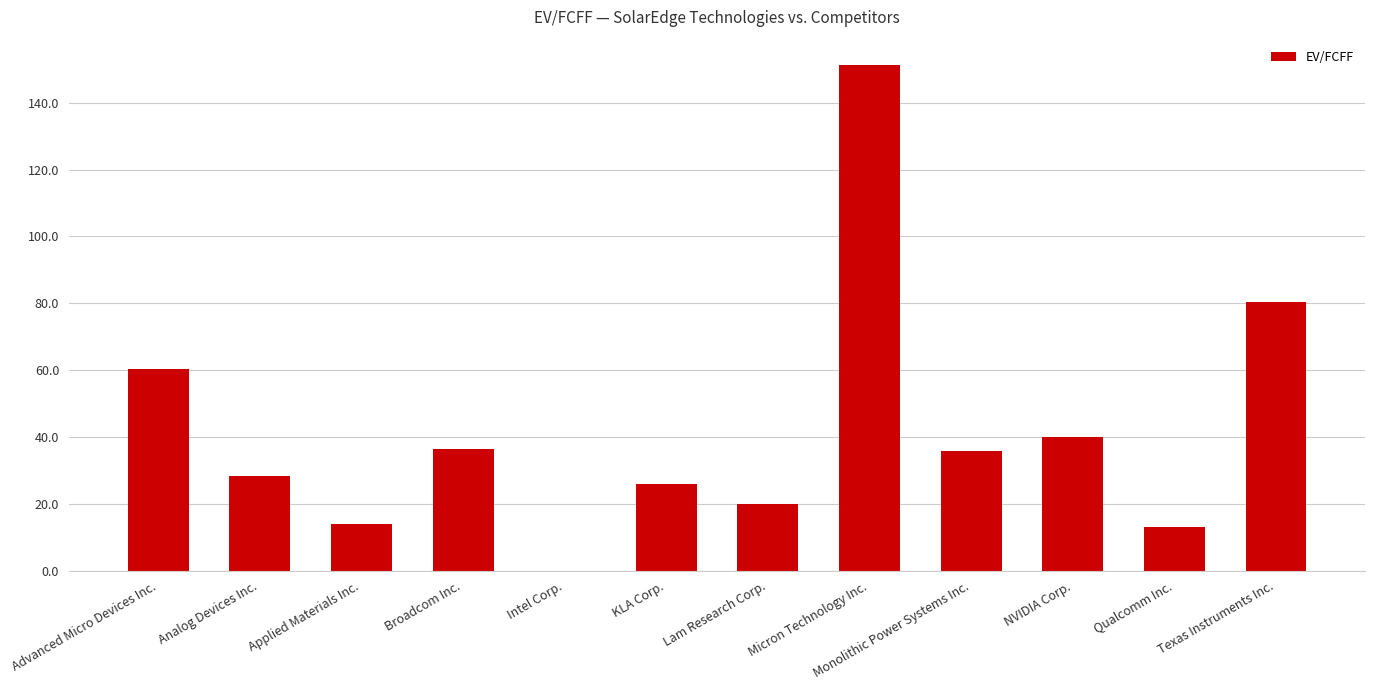

What is the sum of all values?

505.4